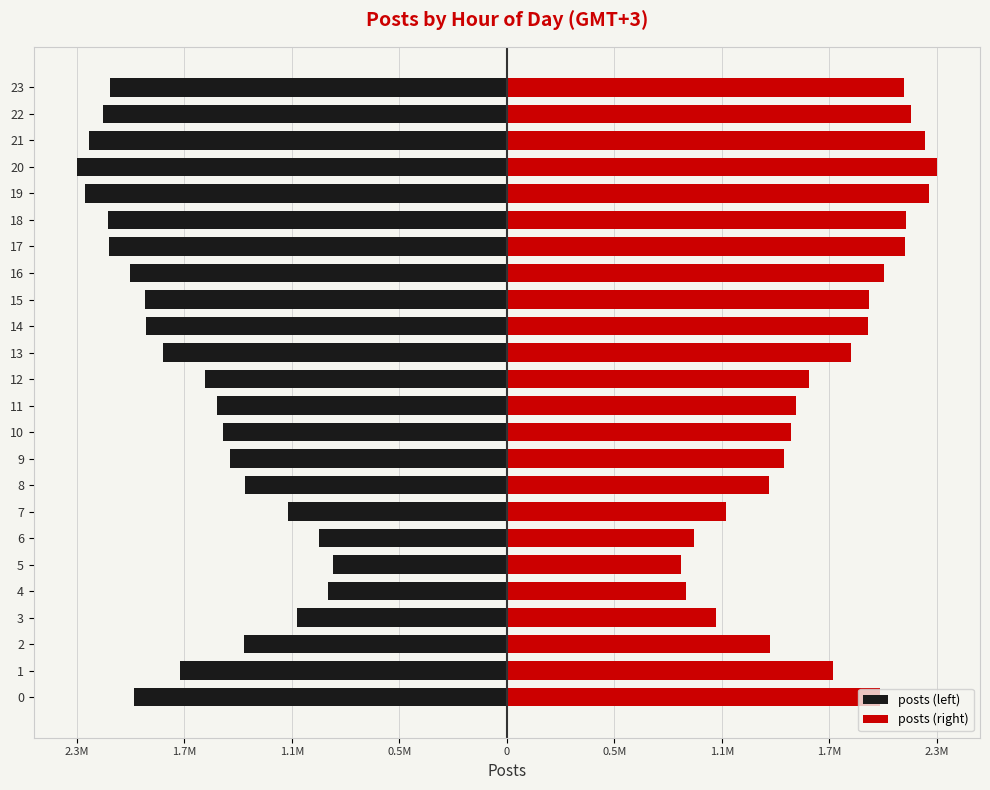

True or false: posts (left) has a value of -3368542 at 0.

False